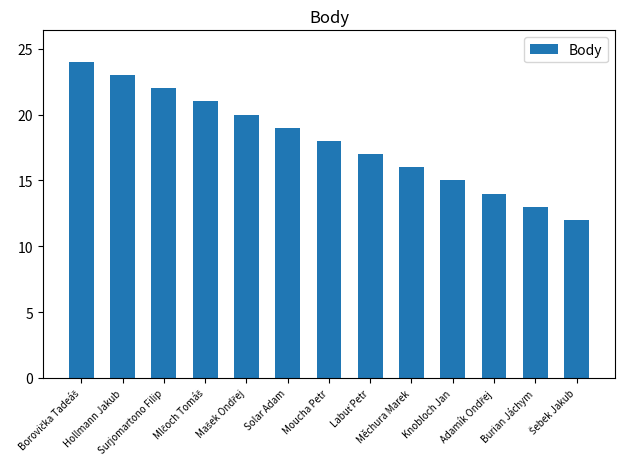

What is the greatest value displayed?

24